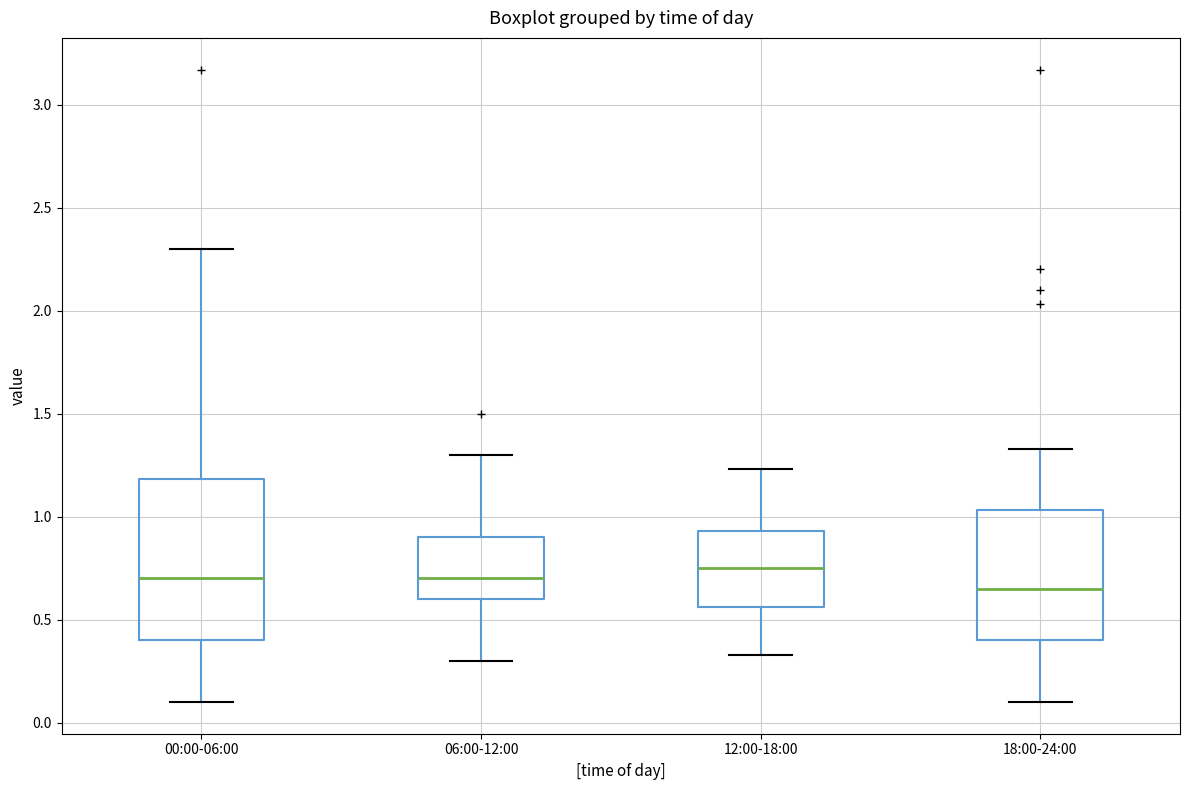

Which box has the lowest median line?

18:00-24:00